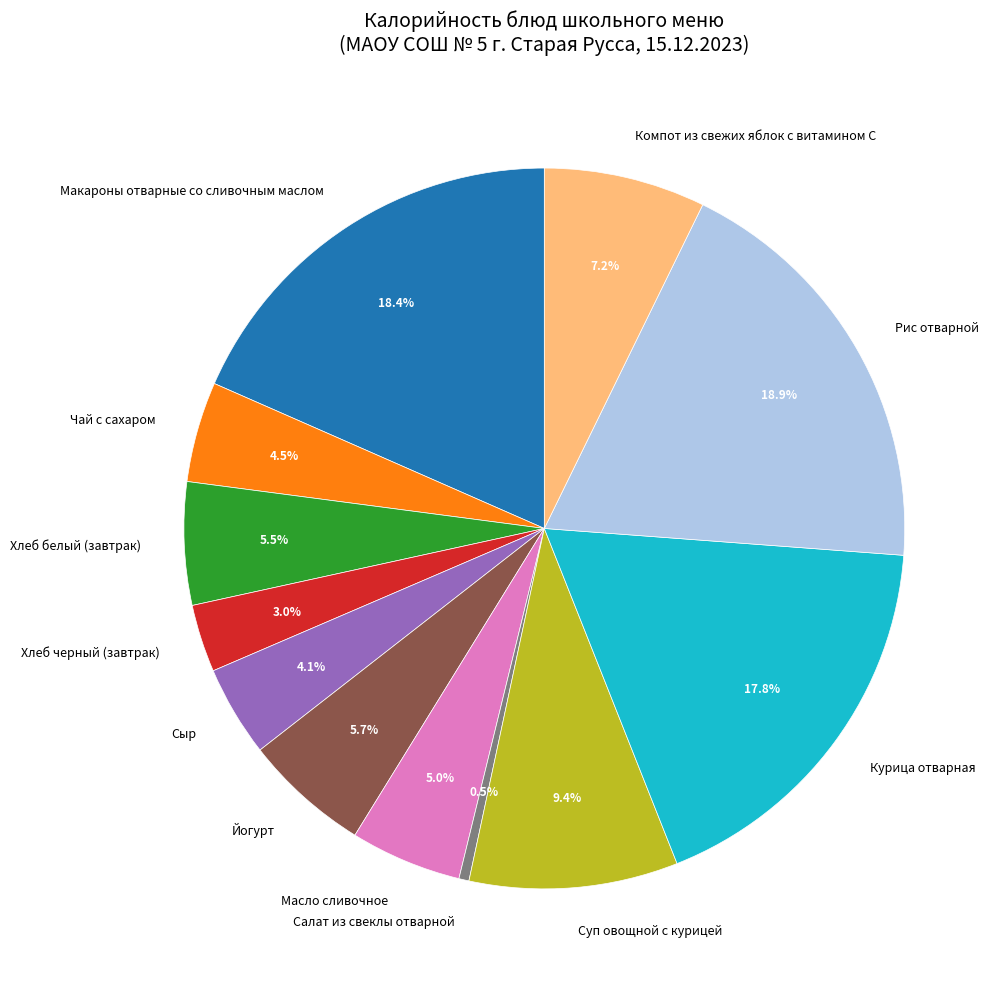

Count the number of slices in the pie.

12